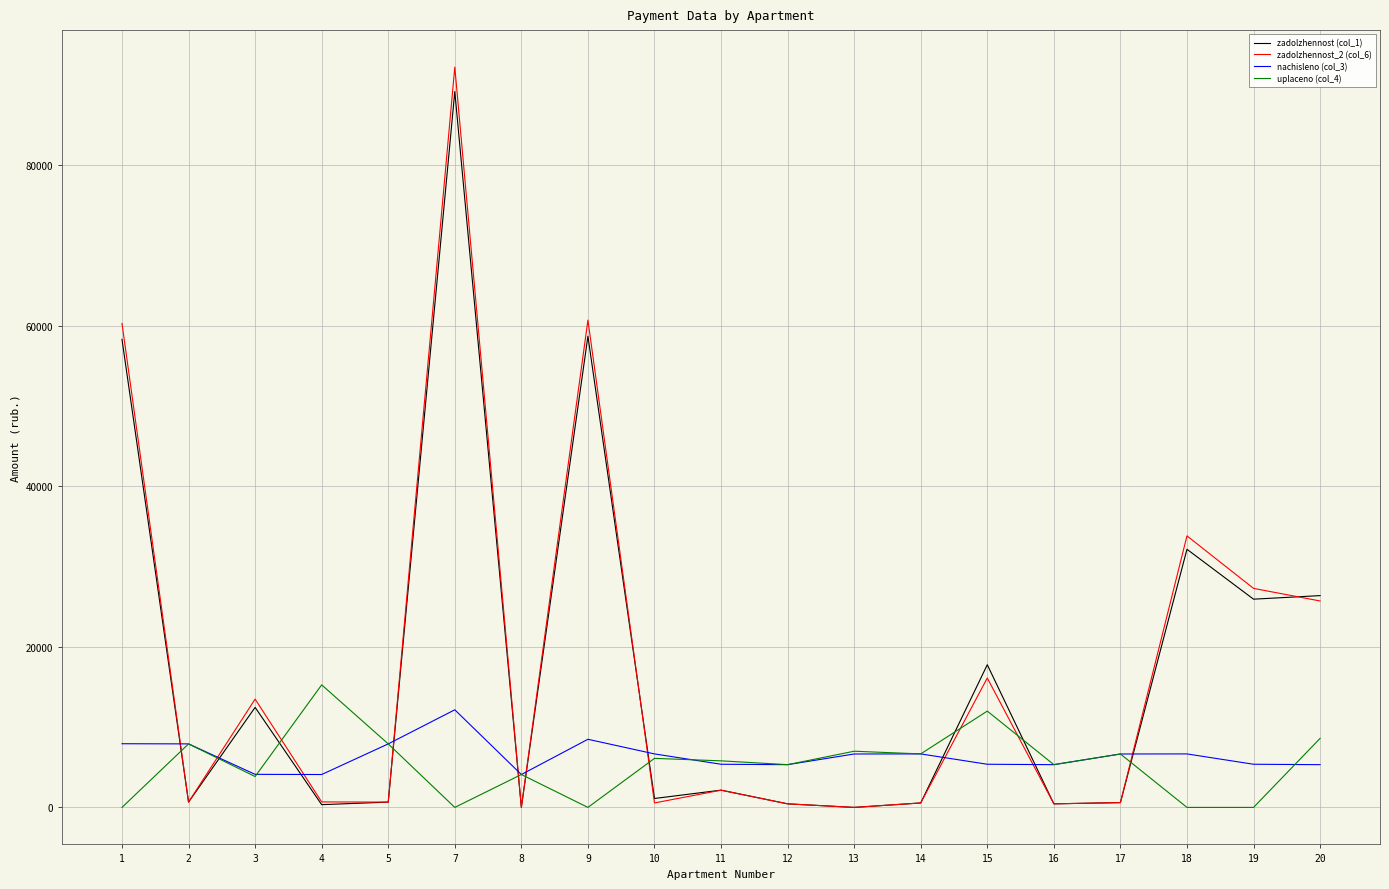

The uplaceno (col_4) series shows 7913.4 at 5. True or false?

True